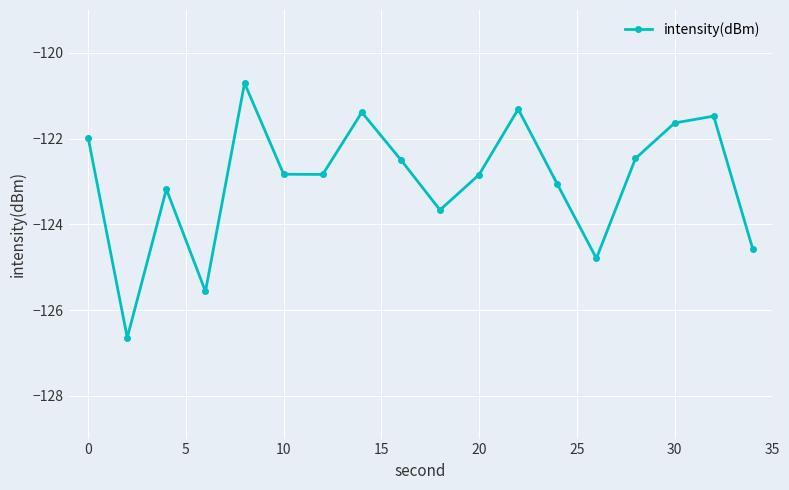

Count the number of data series in this chart.

1